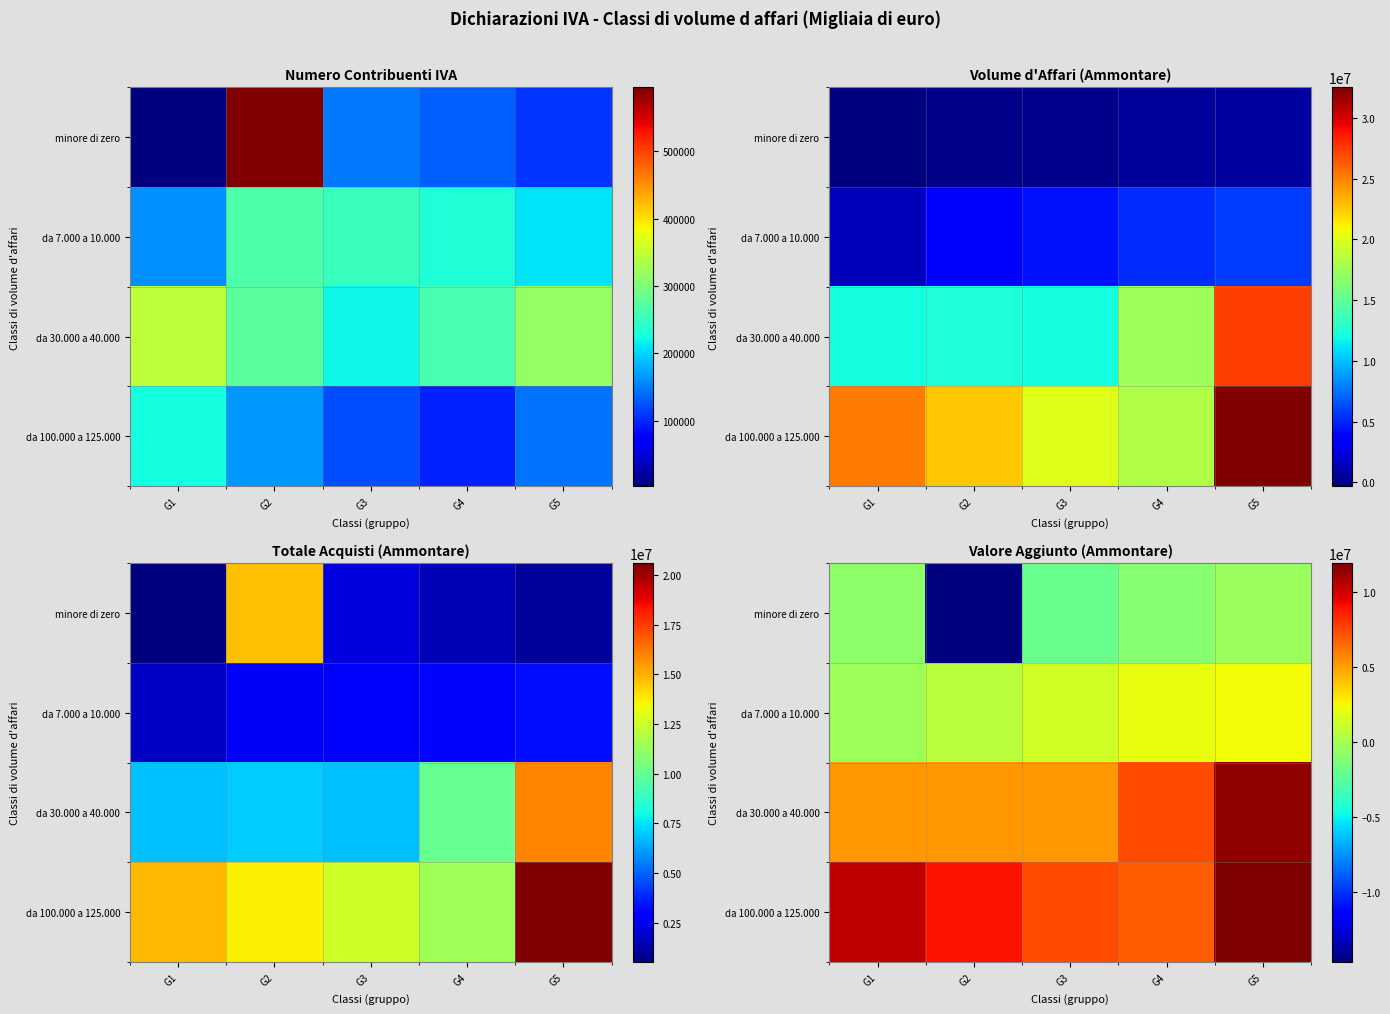

What is the greatest value displayed?

11911516